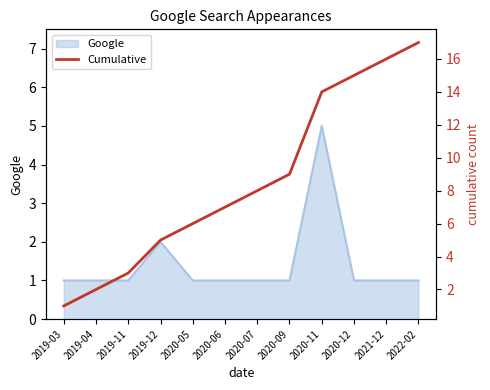

Where is Google nearest to the value 3?

2019-12